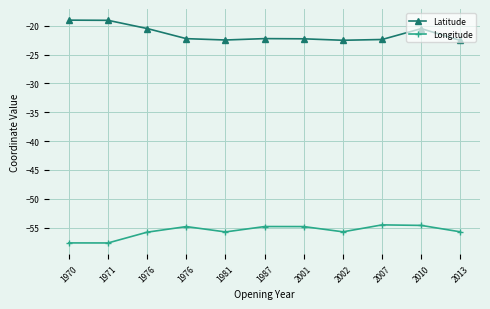

How many lines are shown in the chart?

2